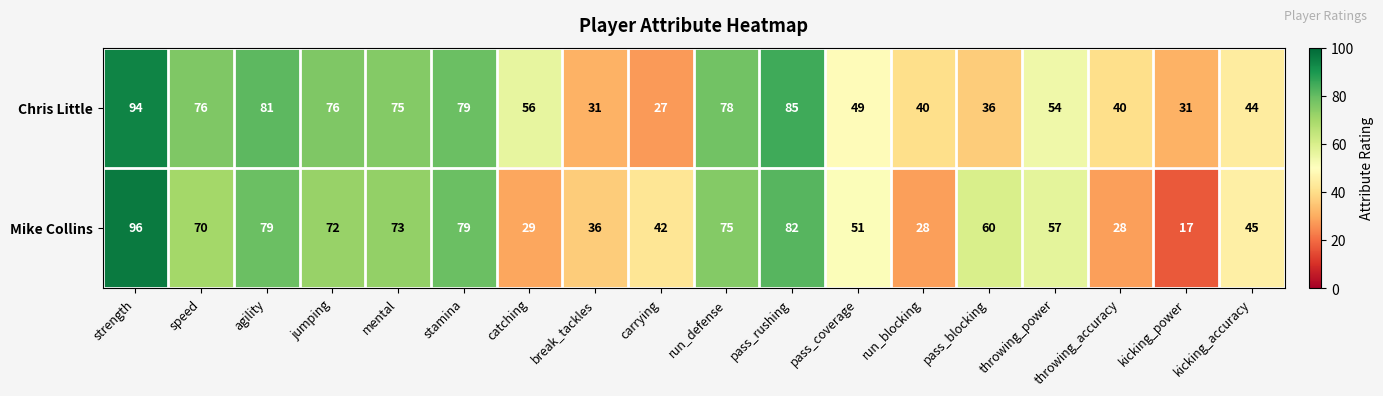

What is the sum of the Mike Collins values at agility and jumping?

151